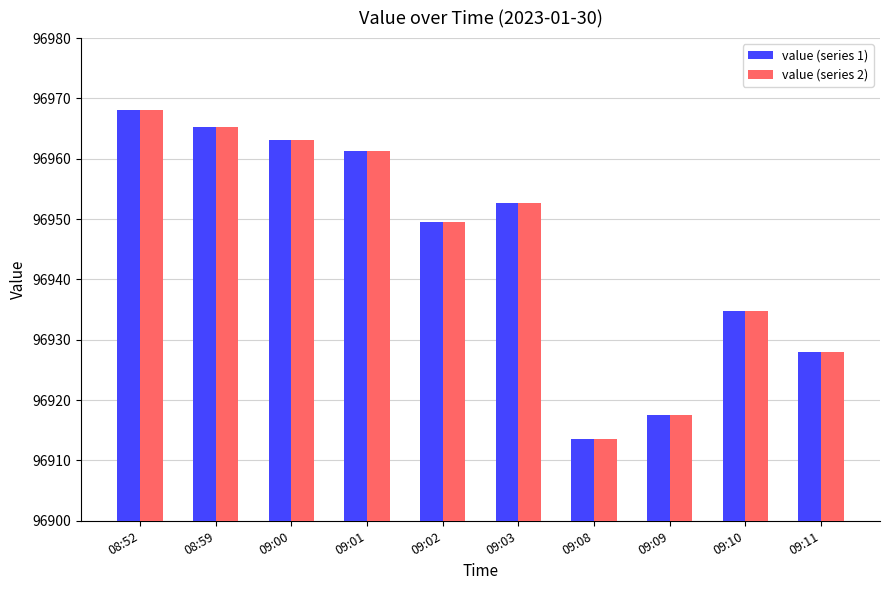

What is the value of the value (series 2) bar at the 5th from the left?

96949.5